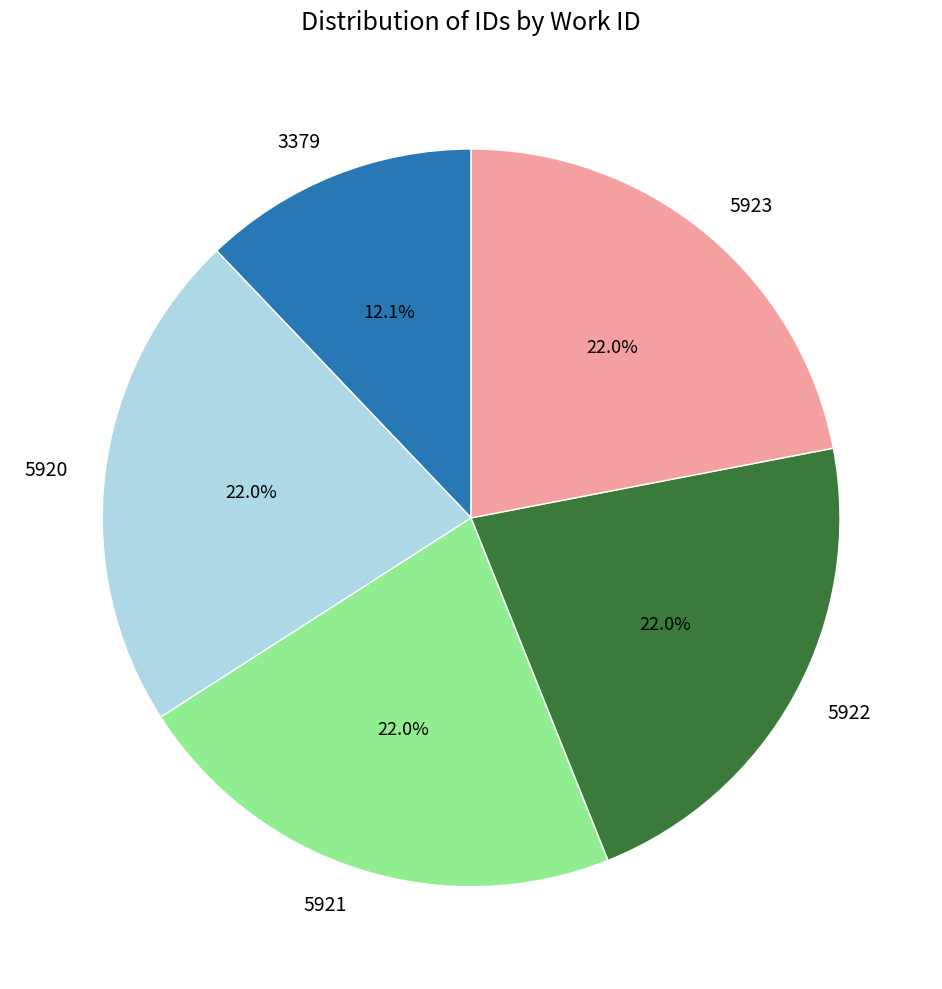

Is 3379 the majority of the pie?

No